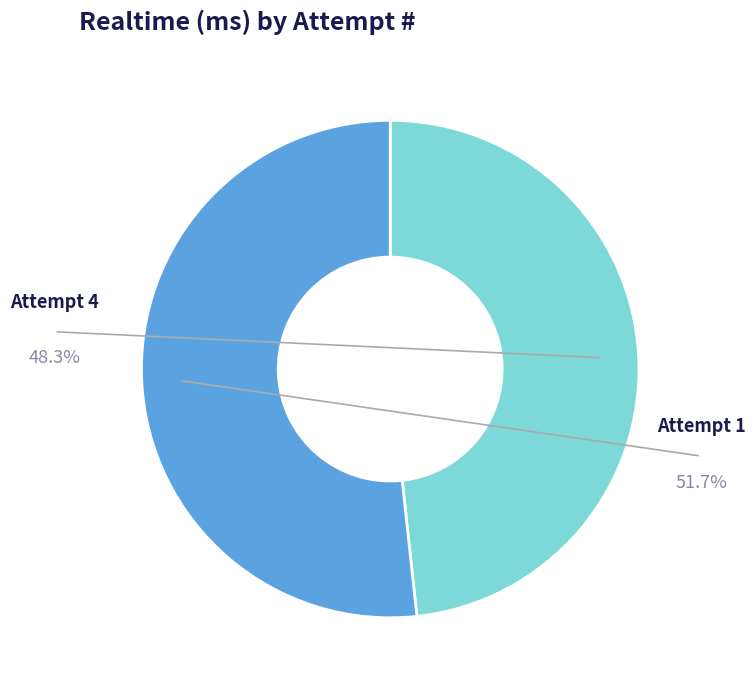

What is the total percentage of 4 and 1?

100.0%